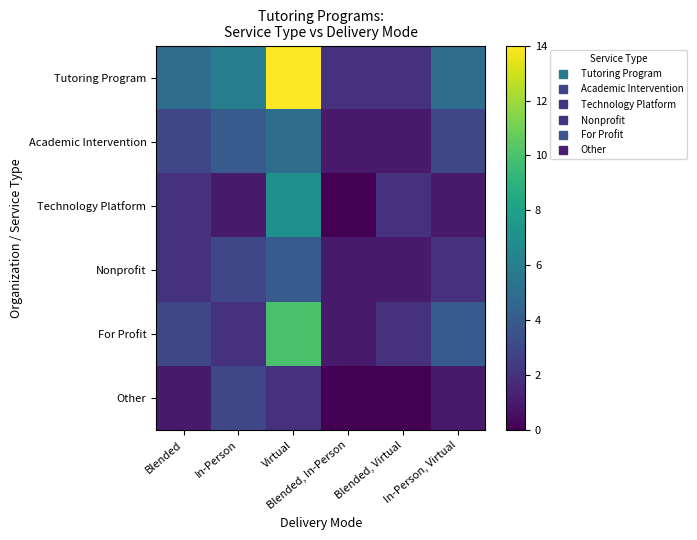

Between Blended and Virtual, which series saw the biggest shift?

Tutoring Program